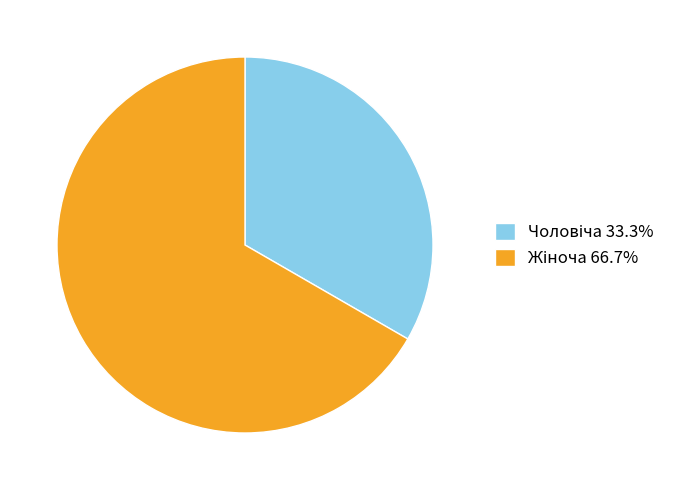

Does any single category account for the majority?

Yes